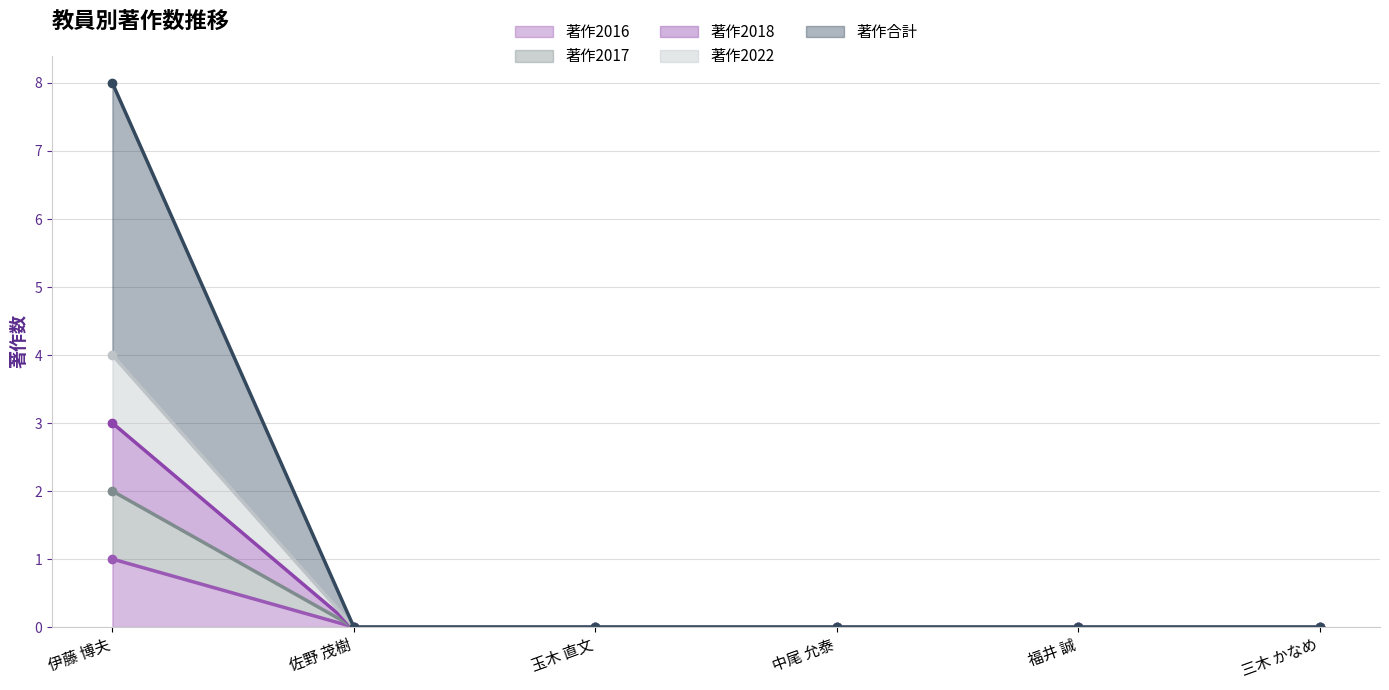

Reading left to right, what are all the values shown in this chart?

著作2016: 伊藤 博夫=1	佐野 茂樹=0	玉木 直文=0	中尾 允泰=0	福井 誠=0	三木 かなめ=0
著作2017: 伊藤 博夫=2	佐野 茂樹=0	玉木 直文=0	中尾 允泰=0	福井 誠=0	三木 かなめ=0
著作2018: 伊藤 博夫=3	佐野 茂樹=0	玉木 直文=0	中尾 允泰=0	福井 誠=0	三木 かなめ=0
著作2022: 伊藤 博夫=4	佐野 茂樹=0	玉木 直文=0	中尾 允泰=0	福井 誠=0	三木 かなめ=0
著作合計: 伊藤 博夫=8	佐野 茂樹=0	玉木 直文=0	中尾 允泰=0	福井 誠=0	三木 かなめ=0